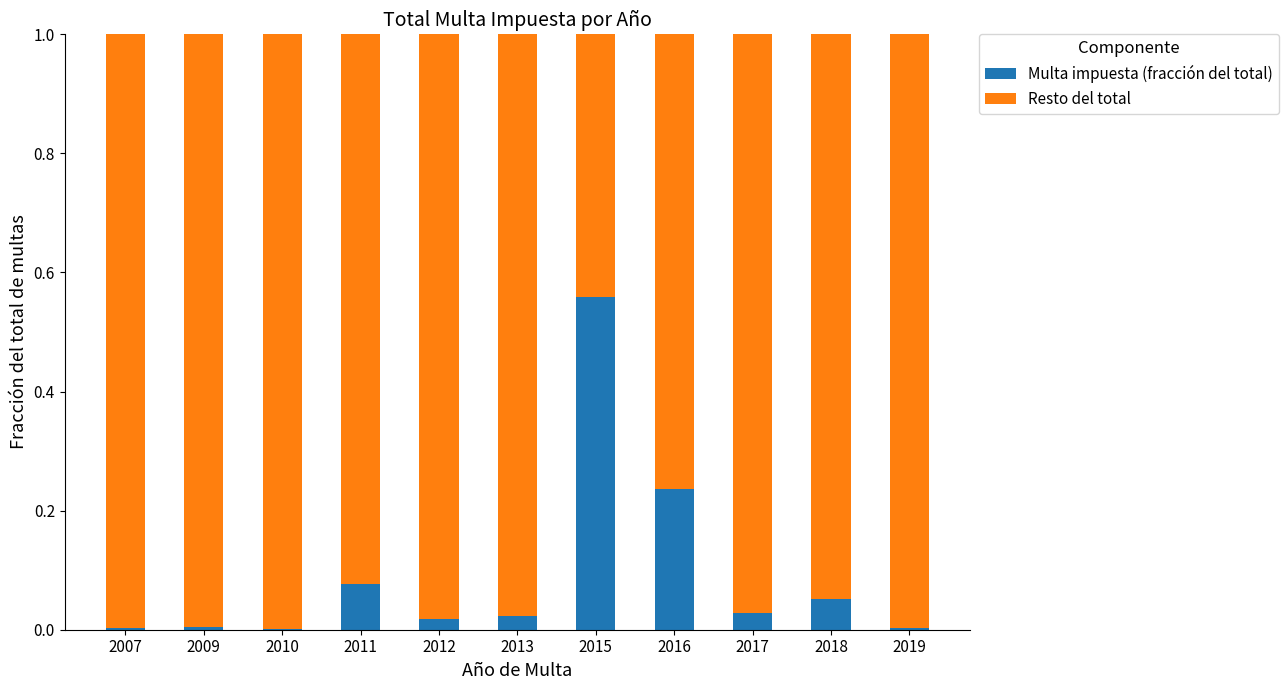

True or false: Multa impuesta (fracción del total) has a value of 0.0 at 2010.

True